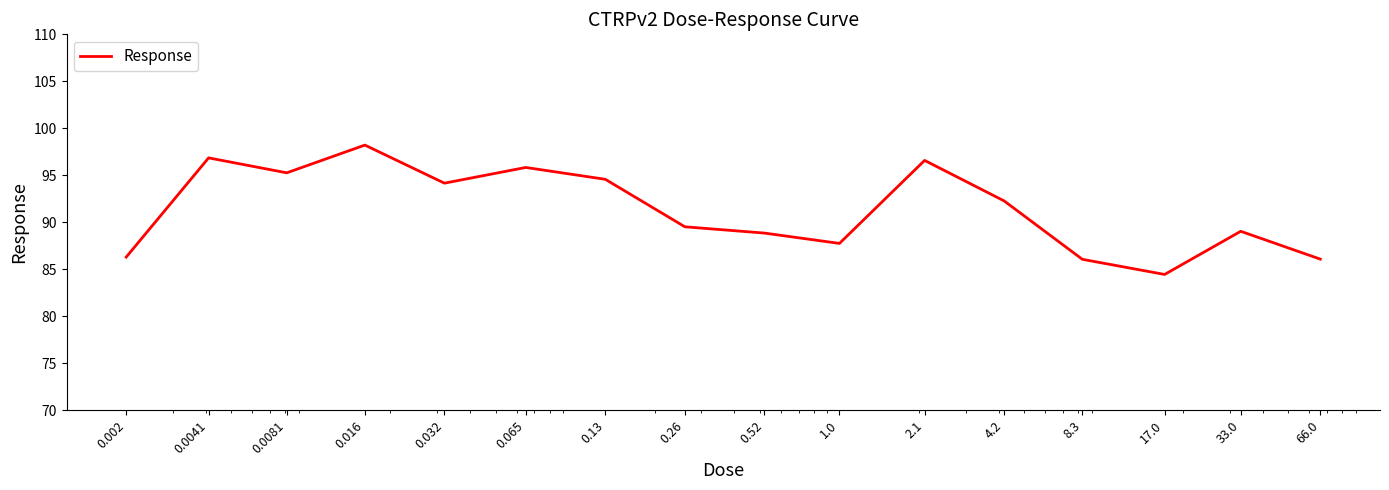

What is the difference between the maximum and minimum values?

13.8